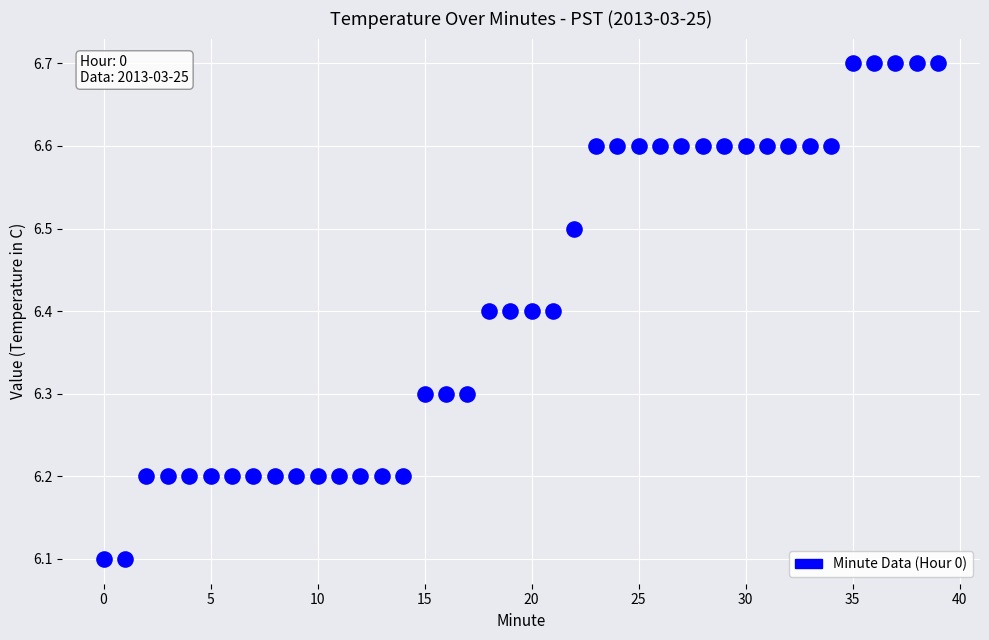

What is the range of Y values (max minus min)?

0.6